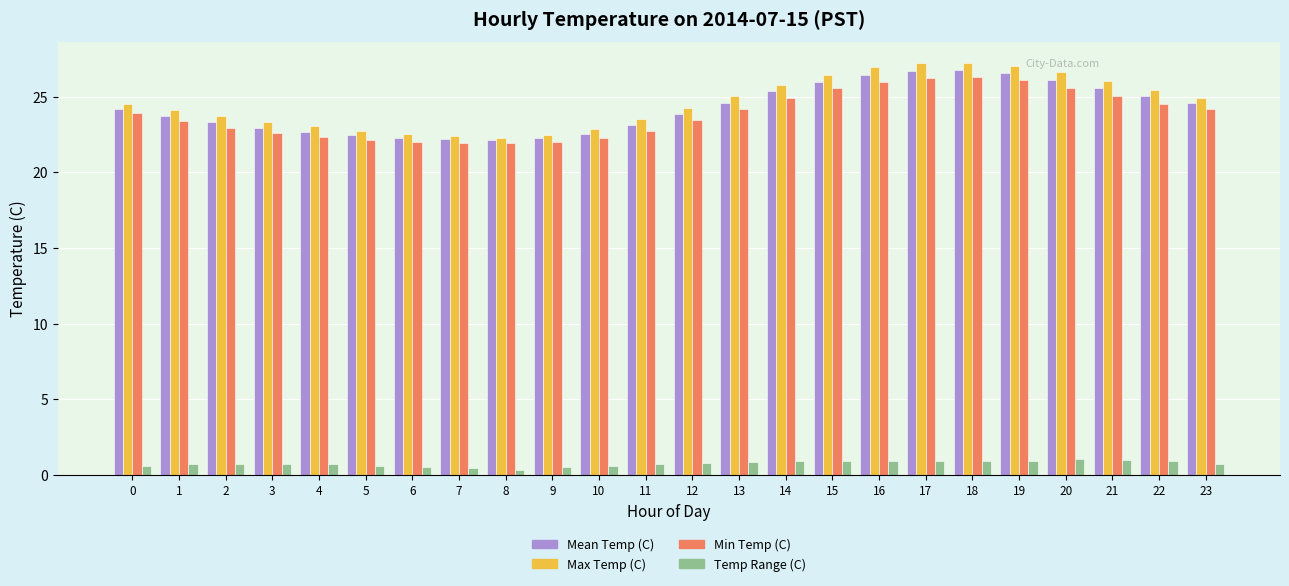

What is the difference between the second highest and minimum values in the Min Temp (C) series?

4.3